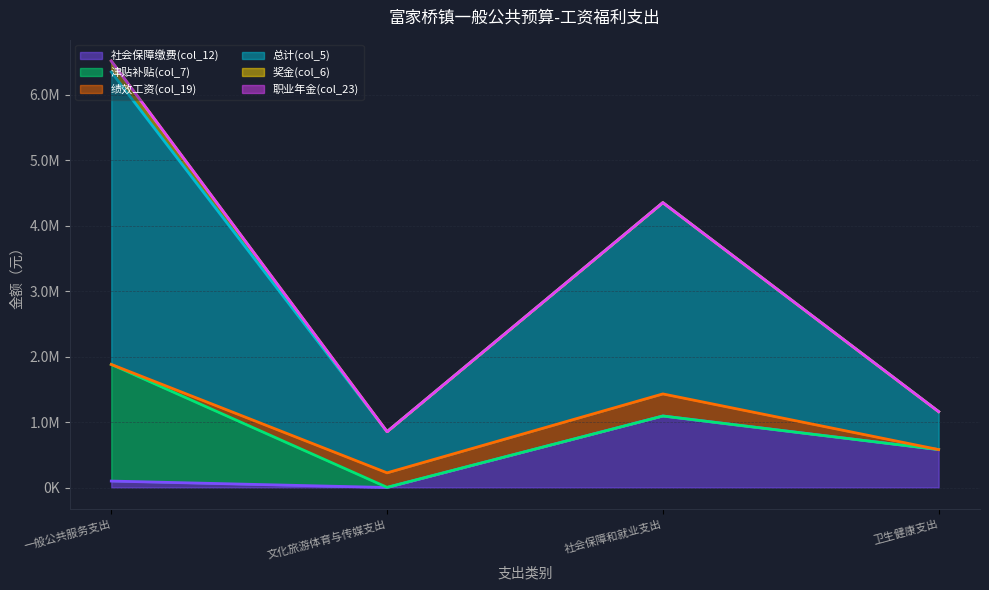

Does the chart display data point markers on the line(s)?

No